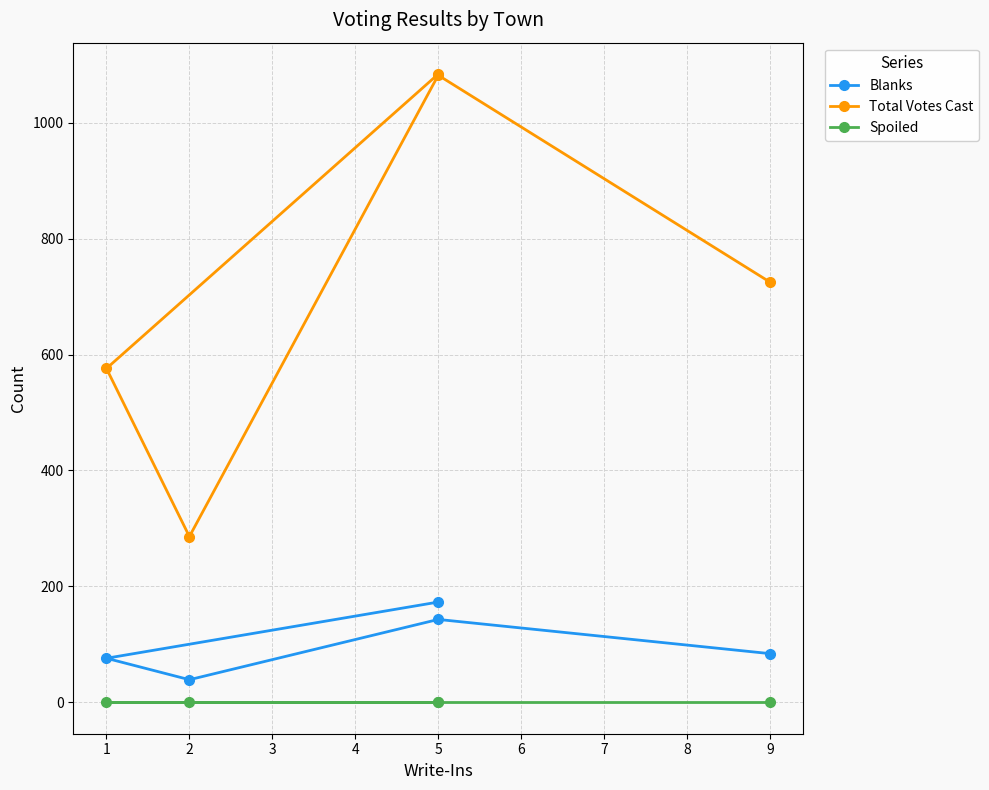

Between 2 and 1, which series saw the biggest shift?

Total Votes Cast